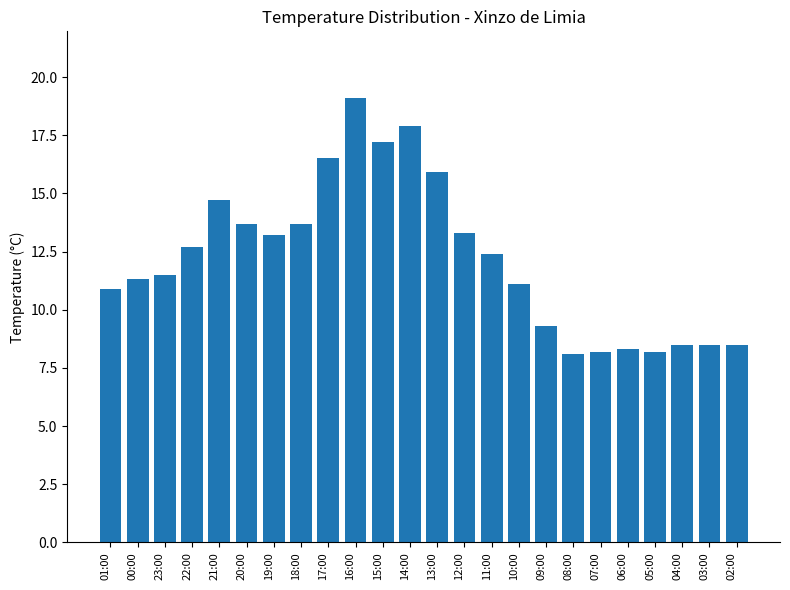

How many distinct data groups are displayed?

1